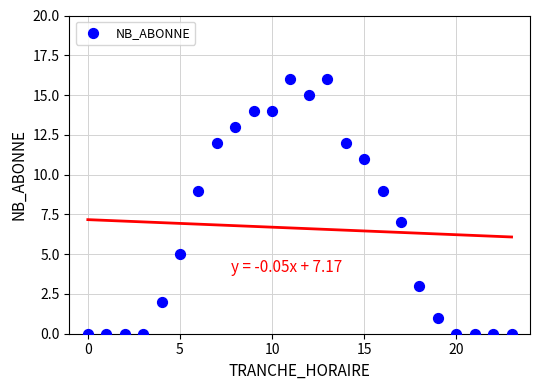

What is the range of Y values (max minus min)?

16